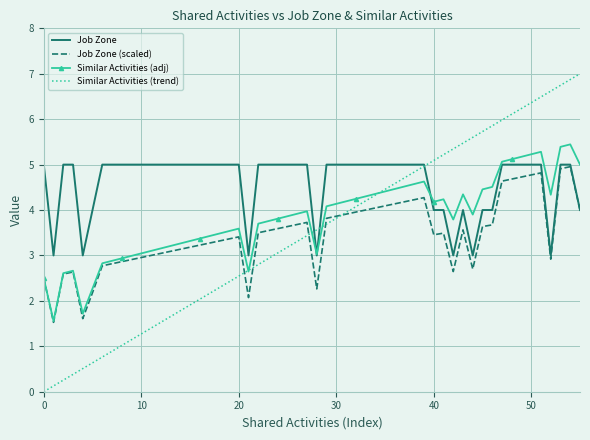

What is the maximum value shown in the chart?

7.0